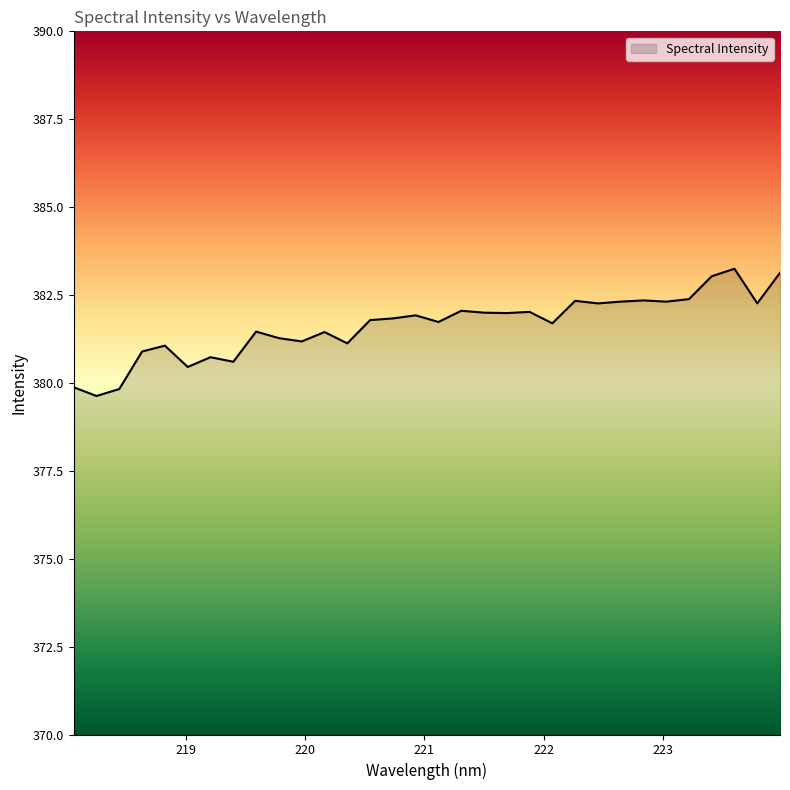

What is the average value?

381.6